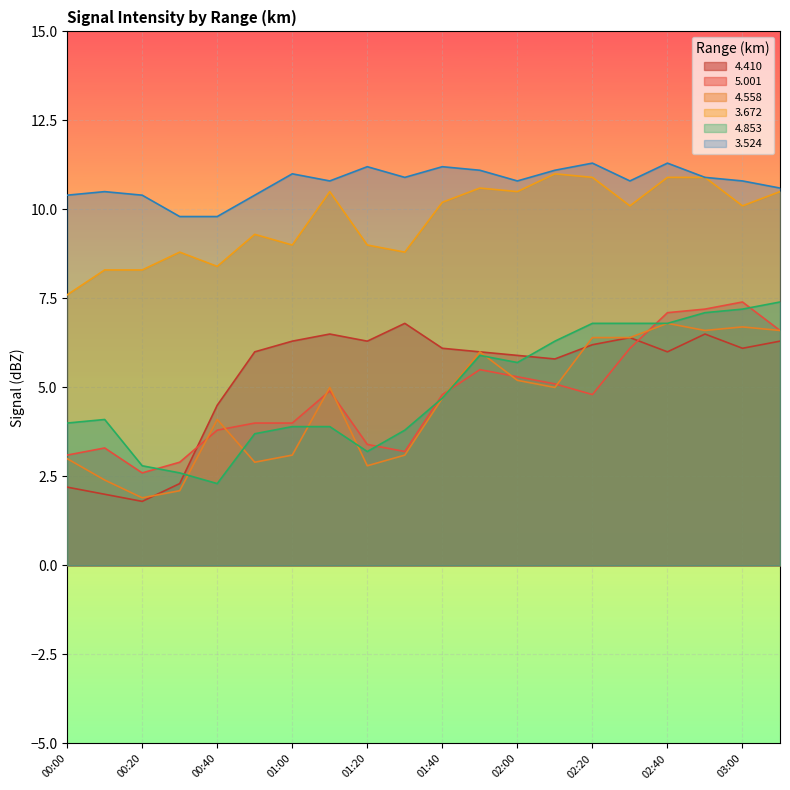

True or false:   4.410 and   3.524 intersect in this chart.

False